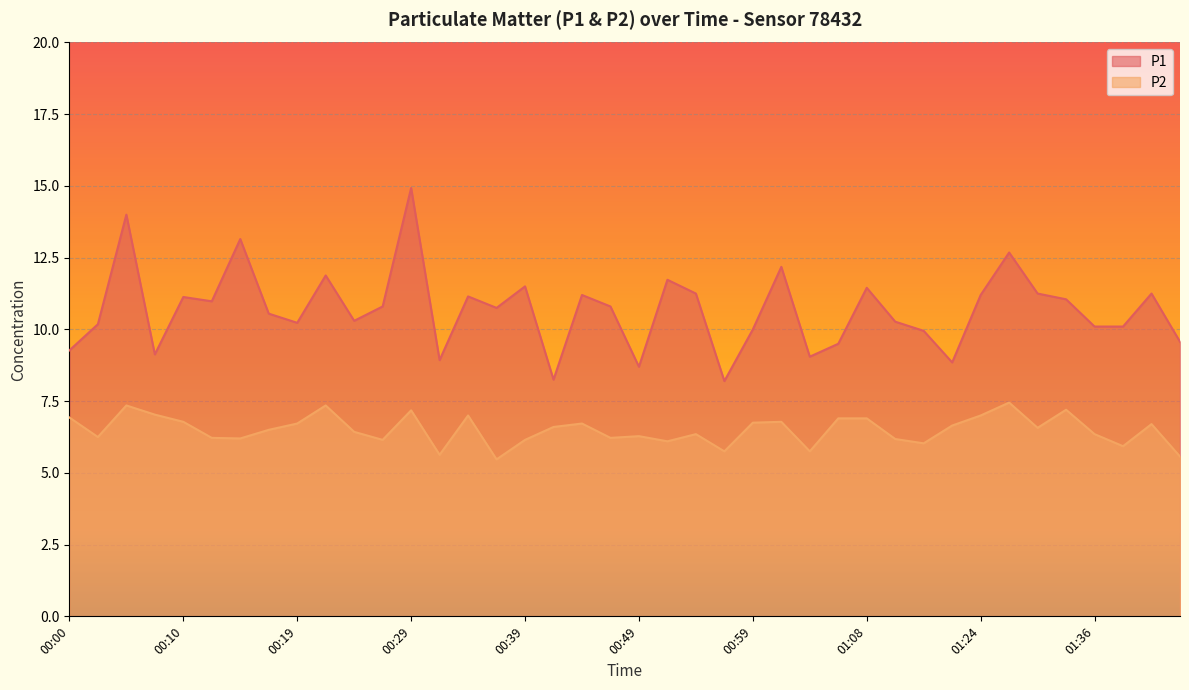

How many lines are shown in the chart?

2